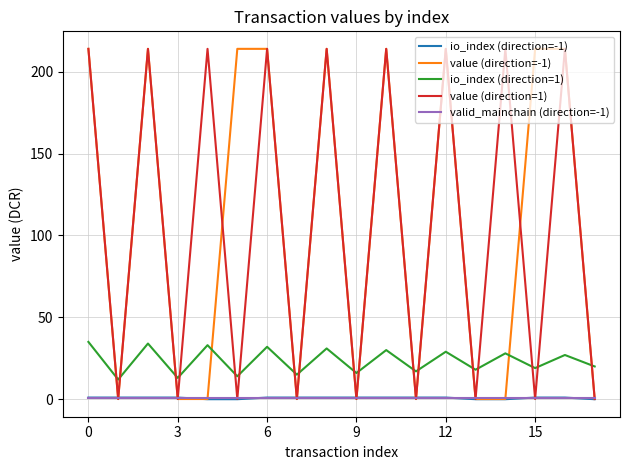

How many lines are shown in the chart?

5